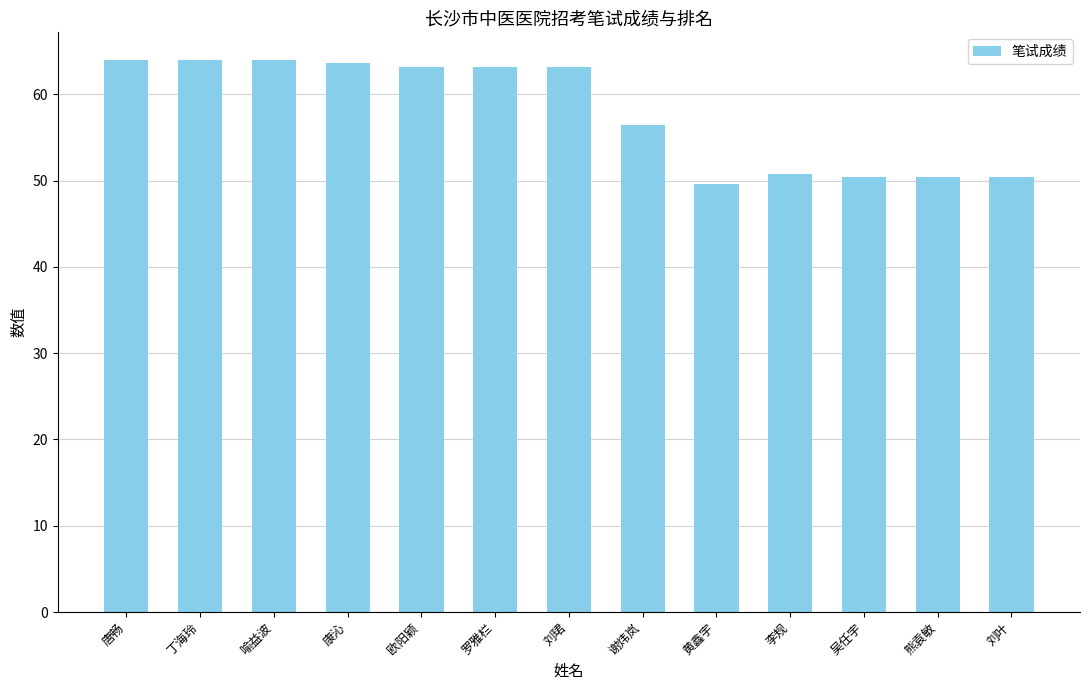

What is the maximum value shown in the chart?

64.0